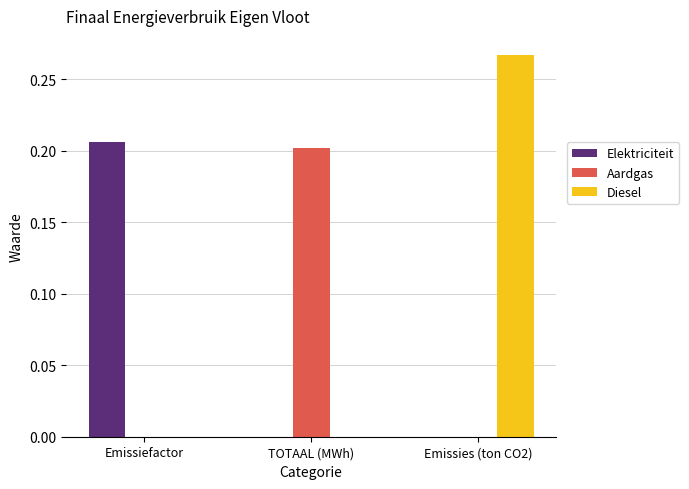

Count the number of categories in the chart.

3